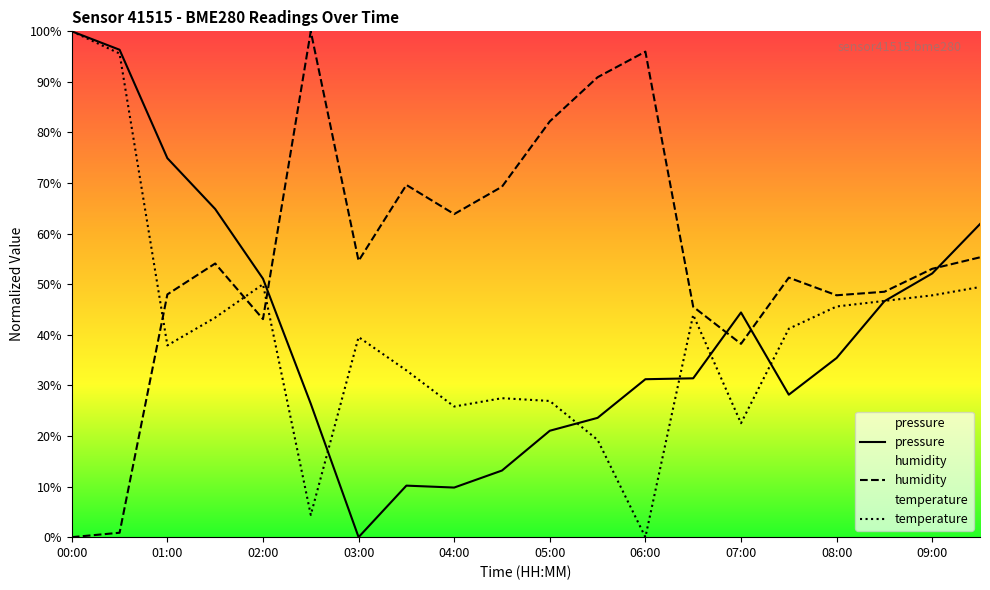

How many data points in pressure are above 35?

10